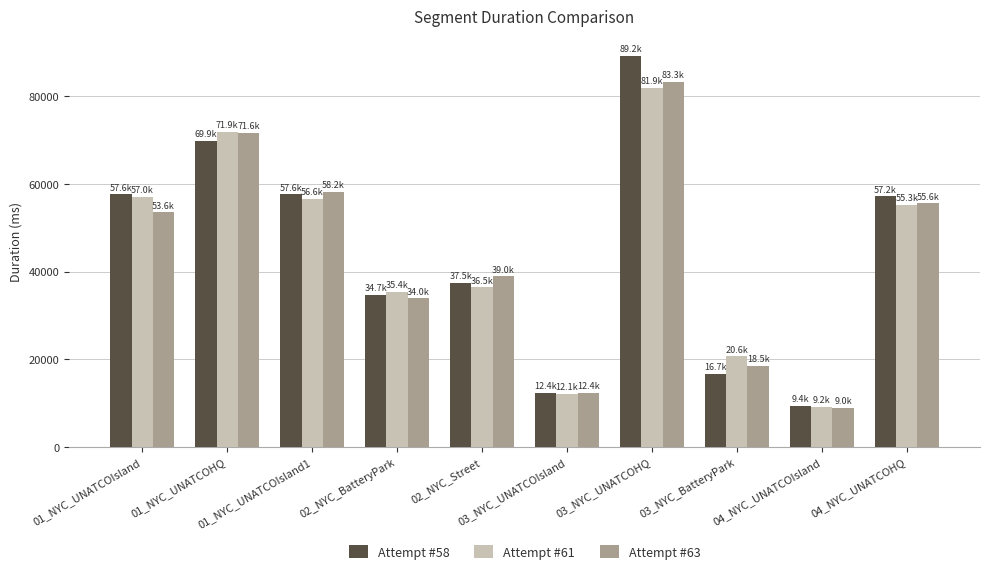

What is the approximate value of Attempt #61 at 03_NYC_BatteryPark, to the nearest 100?

20600